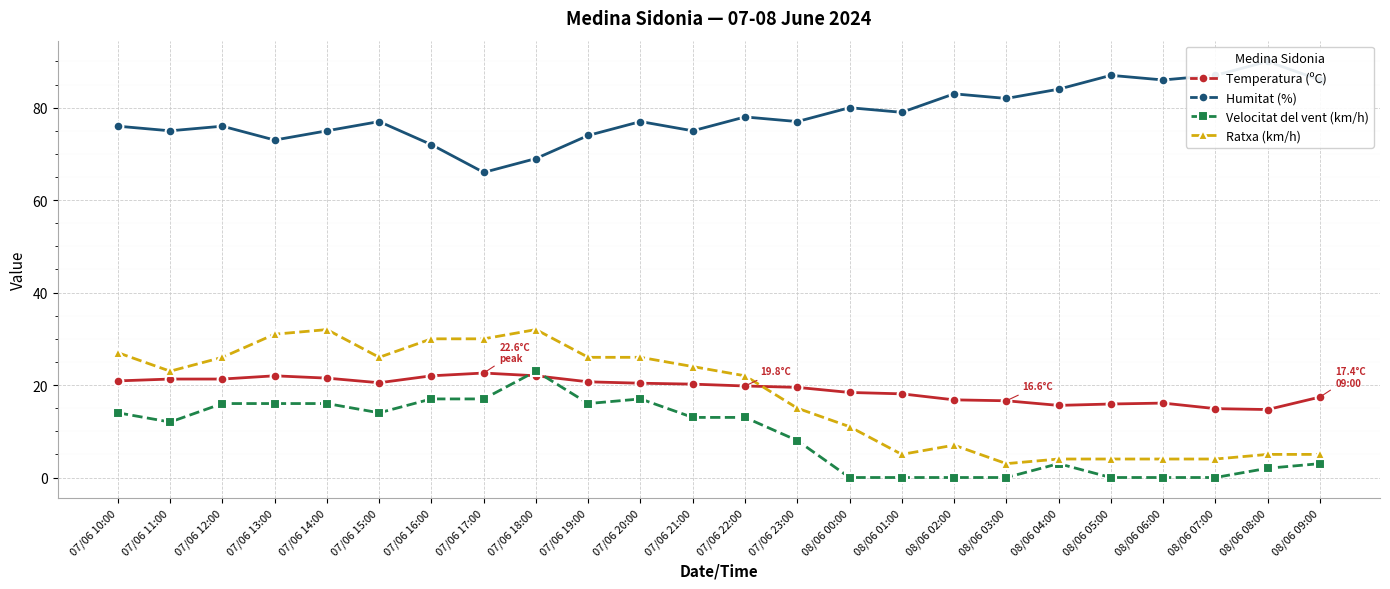

What is the average value of the Humitat (%) series?

78.5